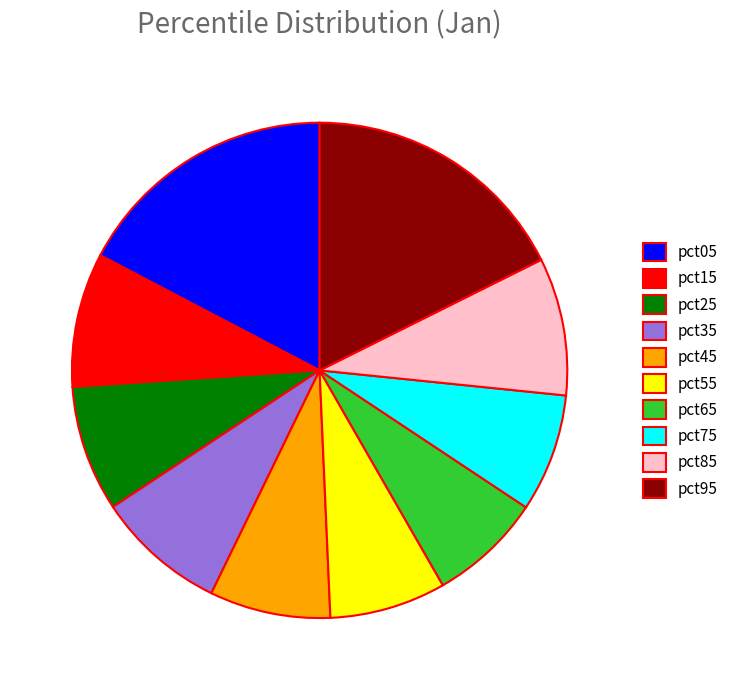

The pct05 slice represents 17% of the pie. True or false?

True